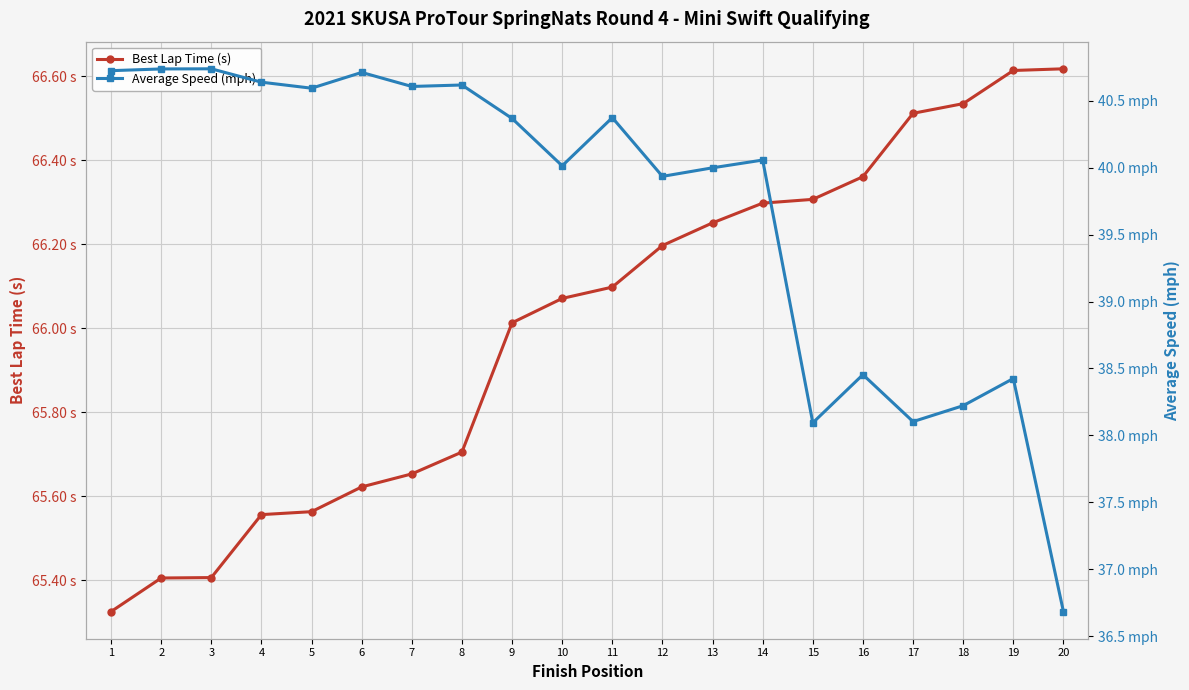

At which category does the chart reach its minimum across all series?

20